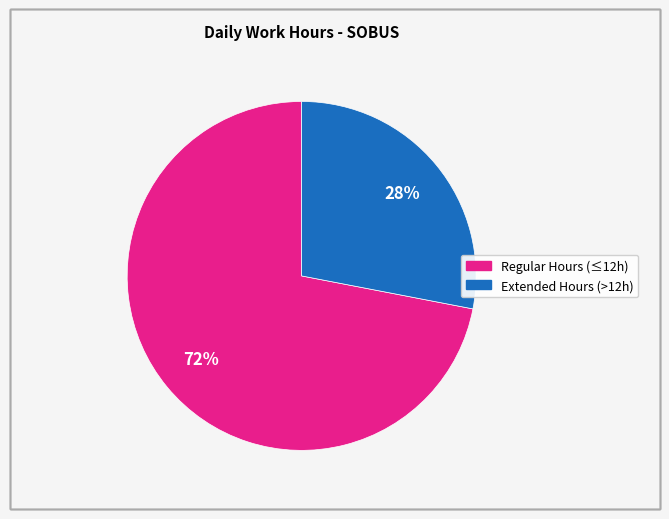

Is there a majority slice in this chart?

Yes